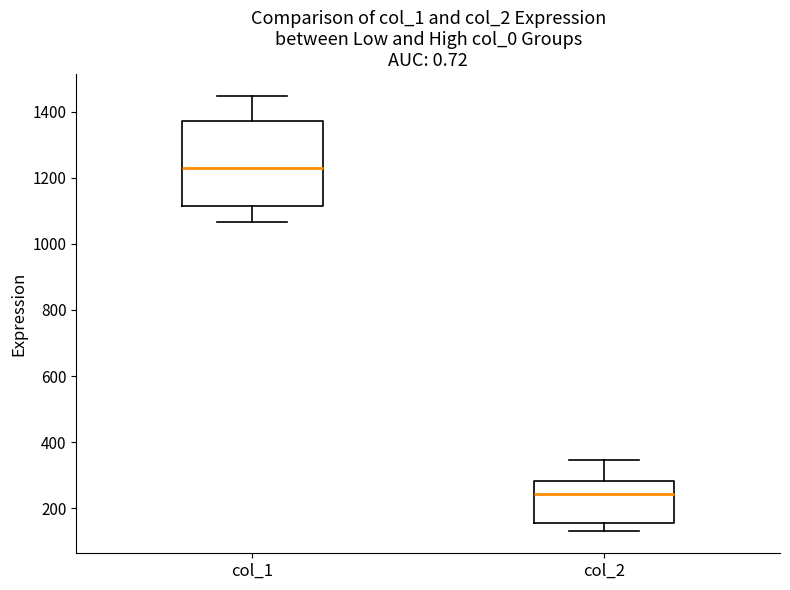

Which box's median line is the highest?

col_1